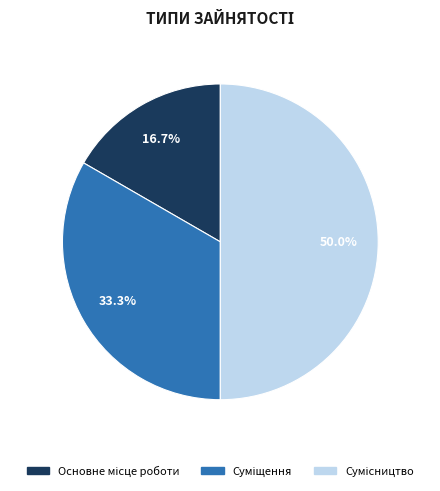

True or false: Суміщення accounts for 43% of the total.

False